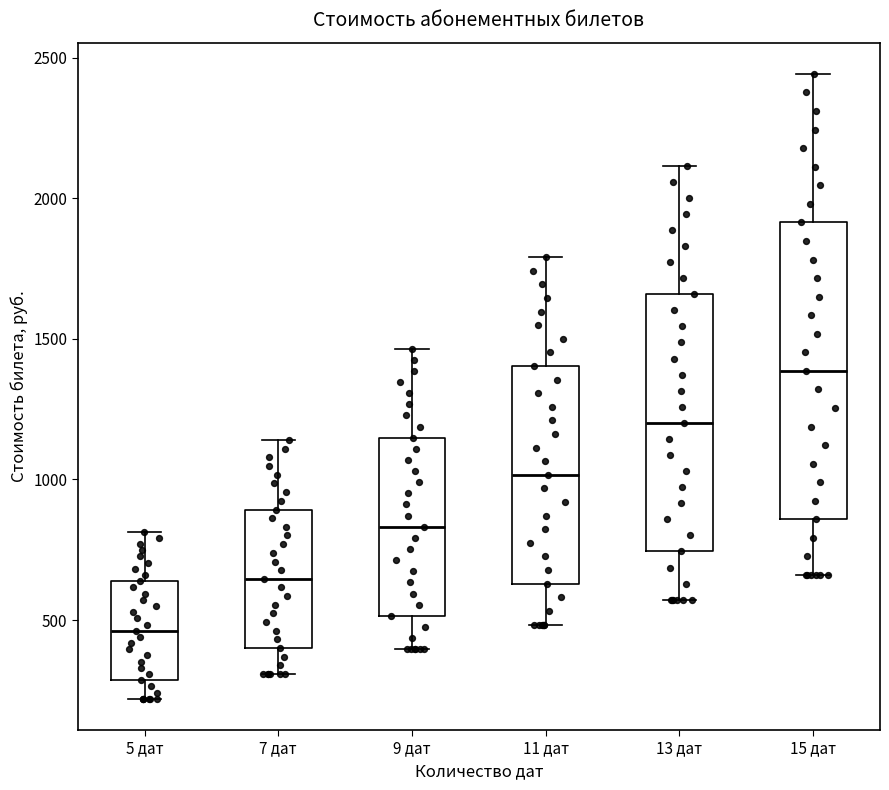

Reading left to right, read every box against the y-axis: the position of its median line, the range the box covers, and the ends of its whiskers. The values are not printed on the chart, so give them approximately, as read against the axis.

5 дат: median 450, box 300 to 650, whiskers 200 to 800
7 дат: median 650, box 400 to 900, whiskers 300 to 1150
9 дат: median 850, box 500 to 1150, whiskers 400 to 1450
11 дат: median 1000, box 650 to 1400, whiskers 500 to 1800
13 дат: median 1200, box 750 to 1650, whiskers 550 to 2100
15 дат: median 1400, box 850 to 1900, whiskers 650 to 2450